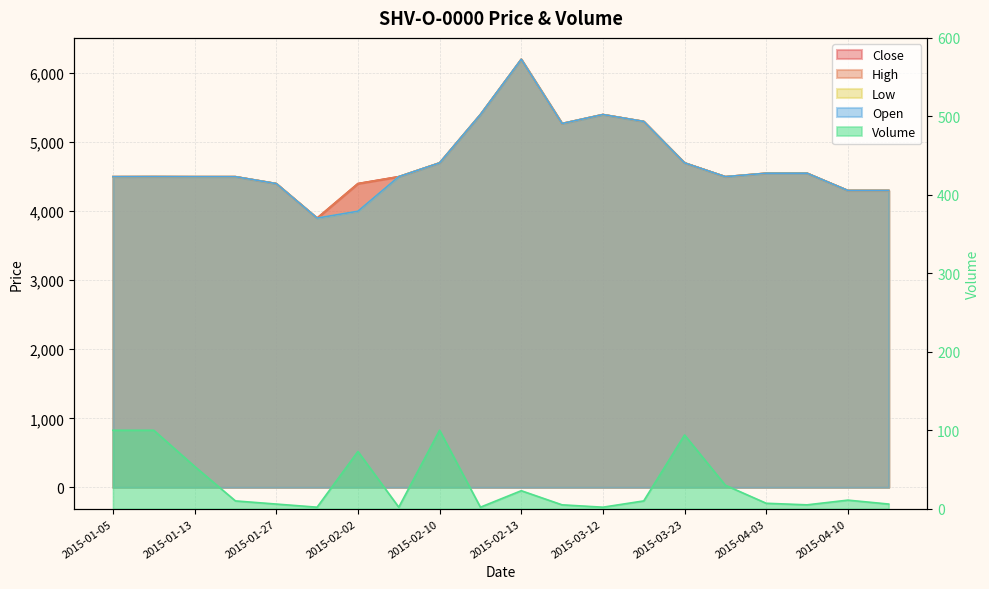

The Volume series shows 6 at 2015-01-27. True or false?

True